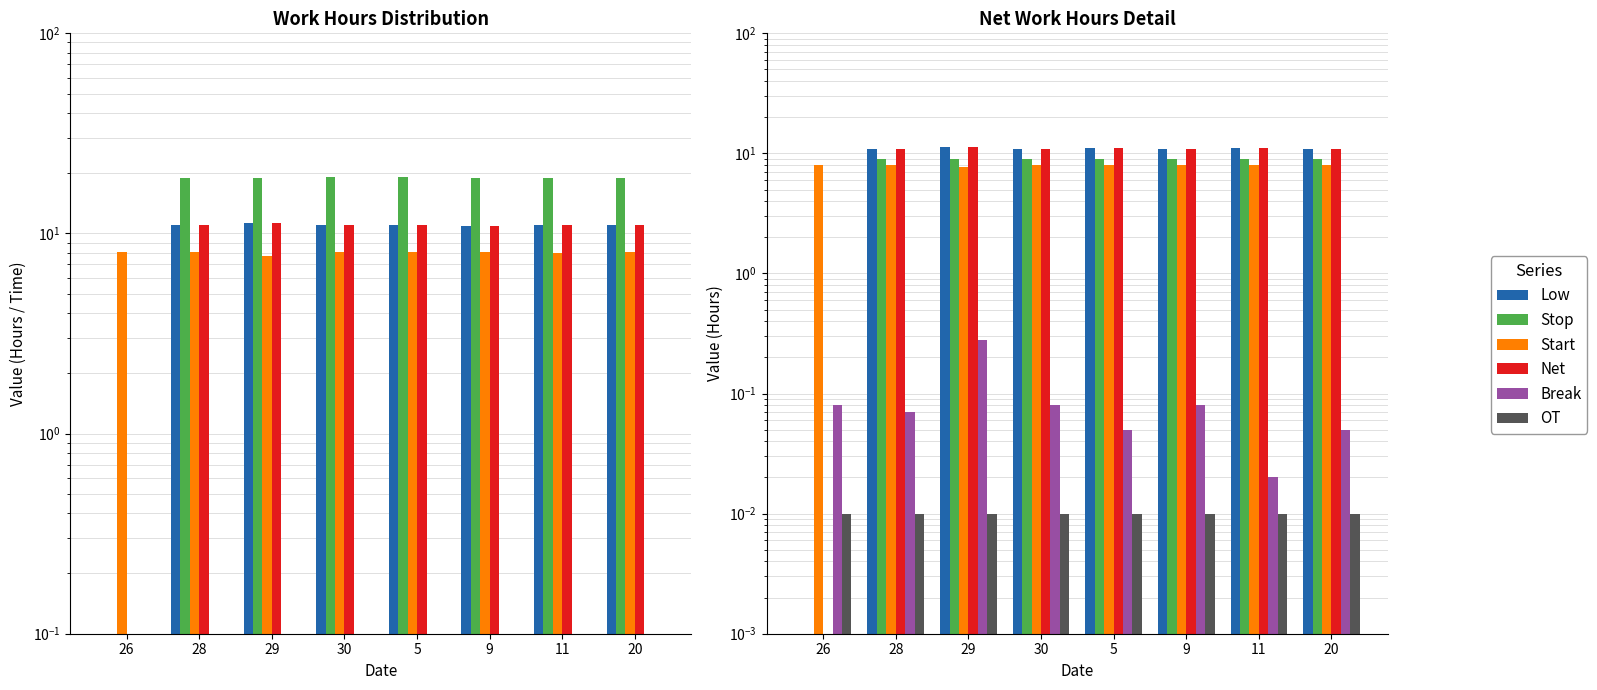

List the series in order of their peak value, lowest first.

OT, Break, Start, Stop, Low, Net